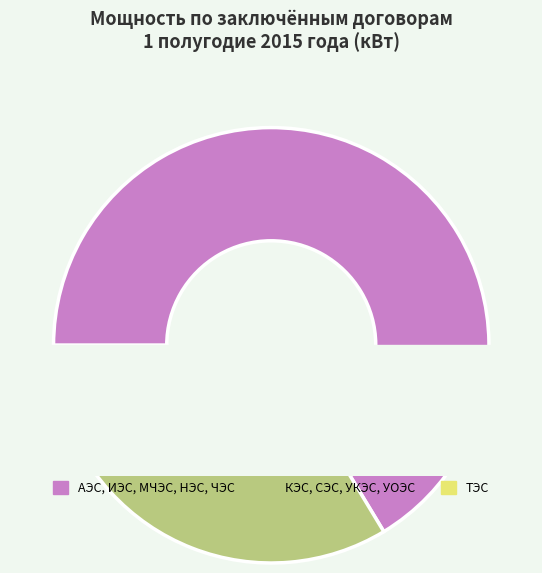

To the nearest percent, what is the difference between the largest and smallest slice percentages?

23%